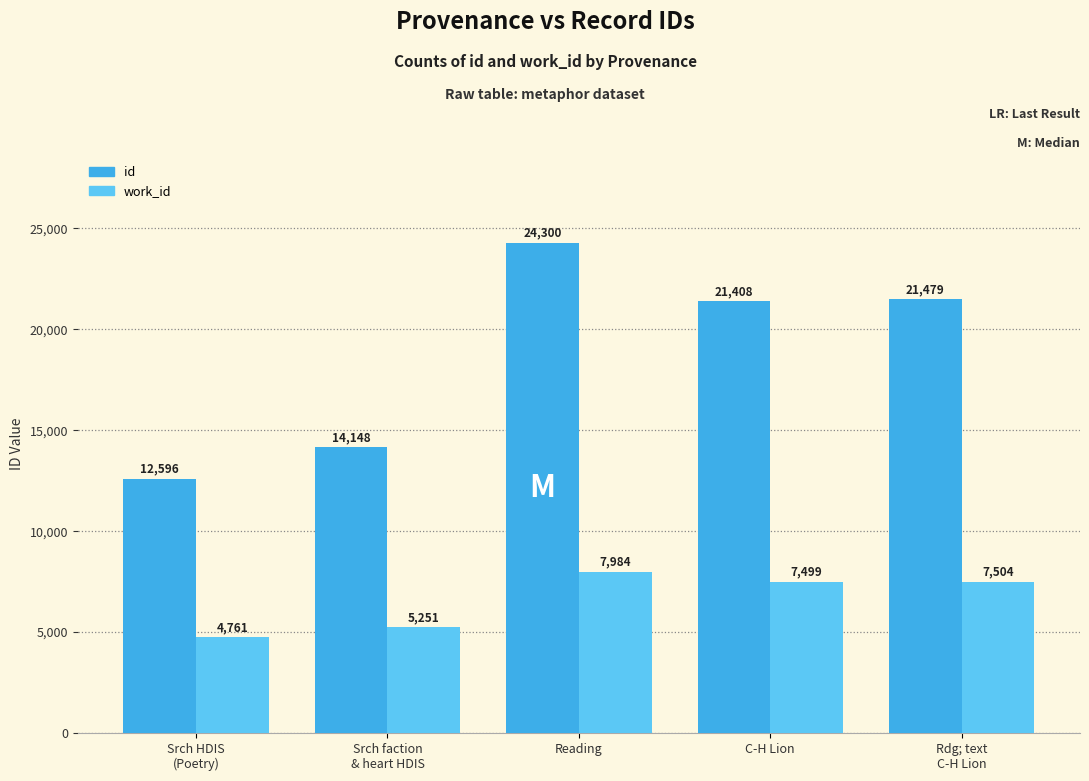

How many bars are there in total?

10